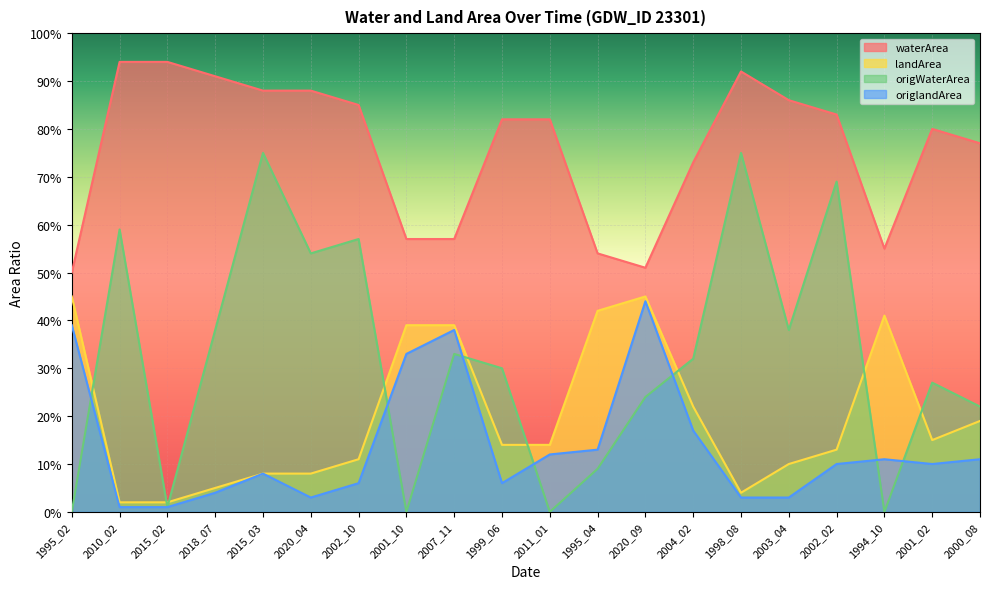

In origlandArea, how many points are higher than both neighbors (excluding endpoints)?

4